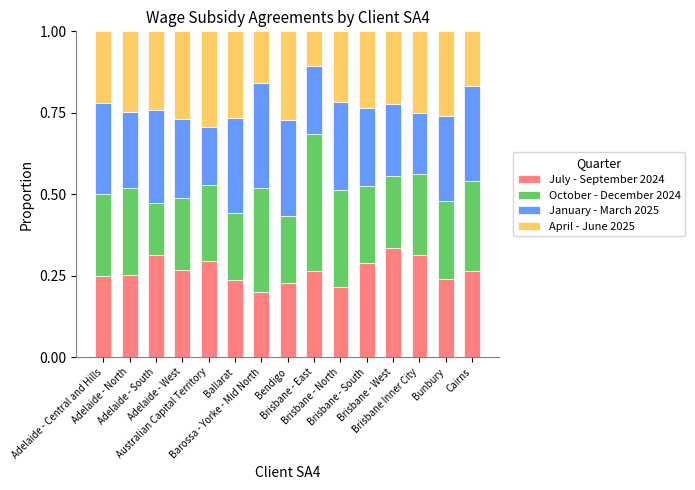

True or false: July - September 2024 has a value of 0.2 at Bendigo.

True